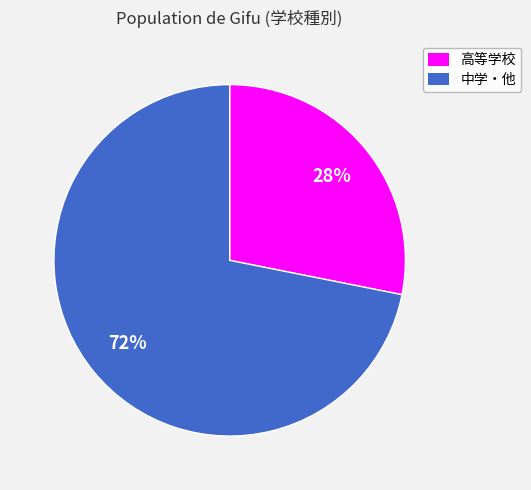

Is it true that 中学・他 is 62% of the pie?

False